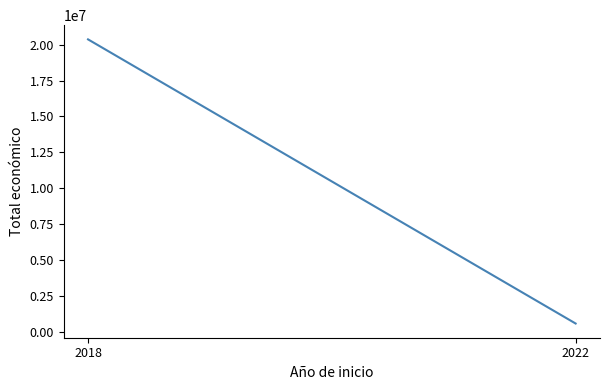

True or false: the data shows 198242 at 2022.

False